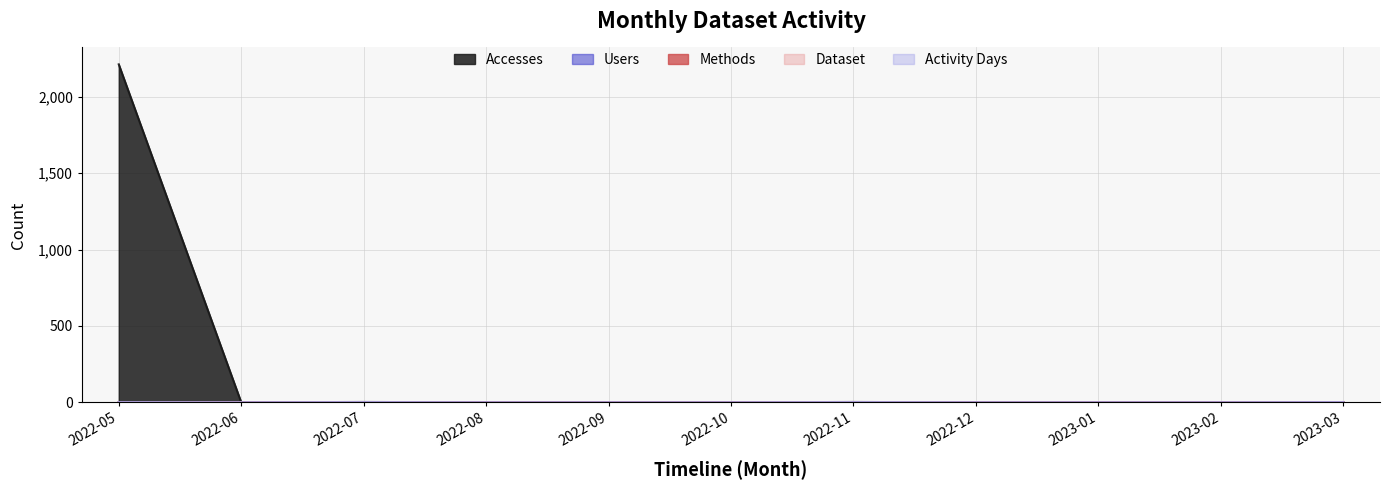

Which category has the highest value in the Users series?

2022-05